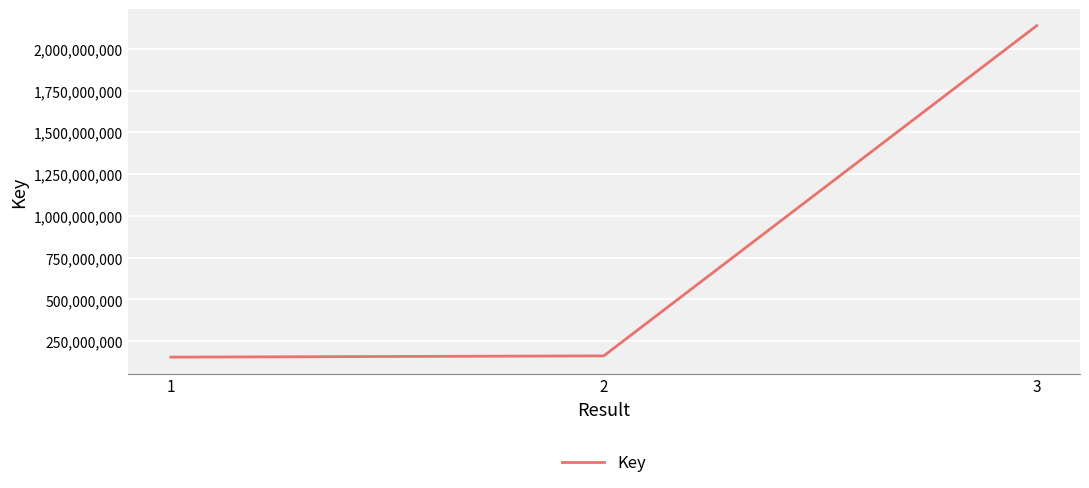

The value at 1 is 74161261. True or false?

False